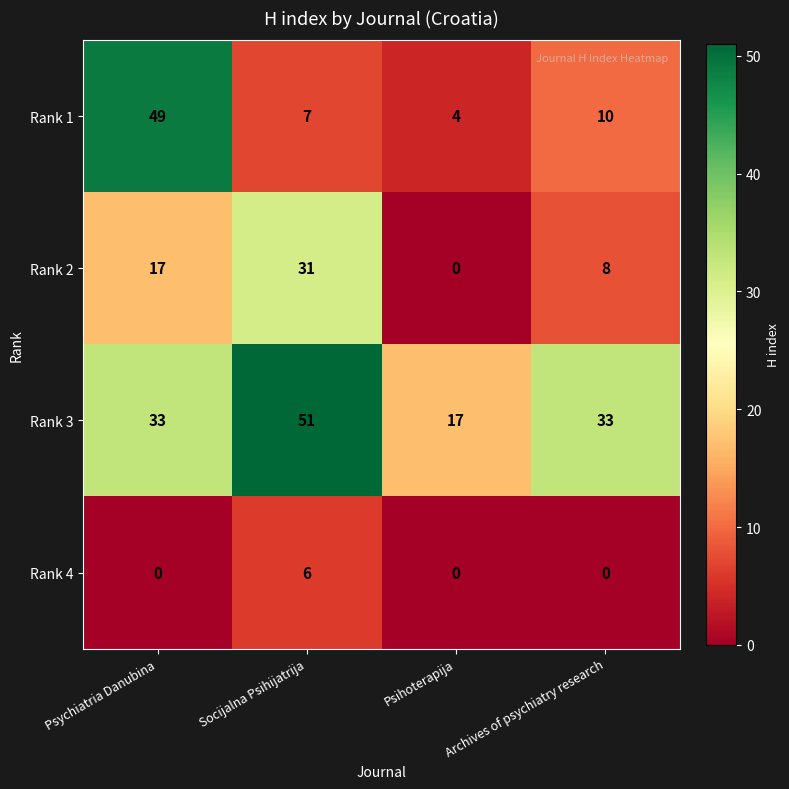

Count the Rank 4 values in the range 0 to 6.

4